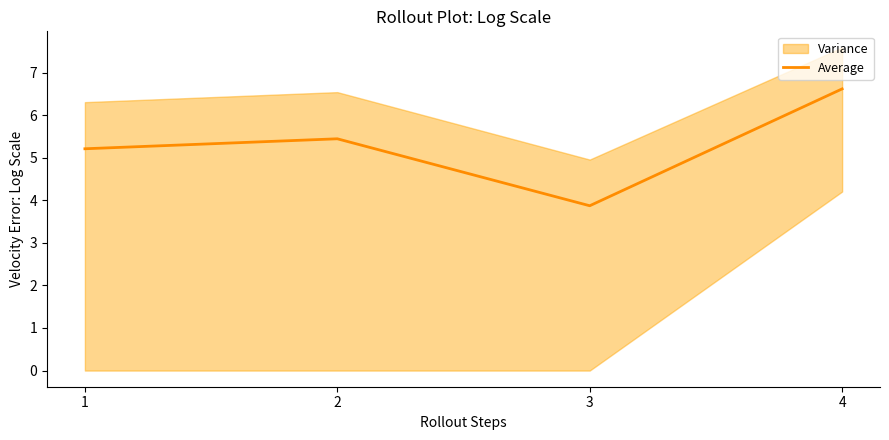

Where does the data first go above 5?

1